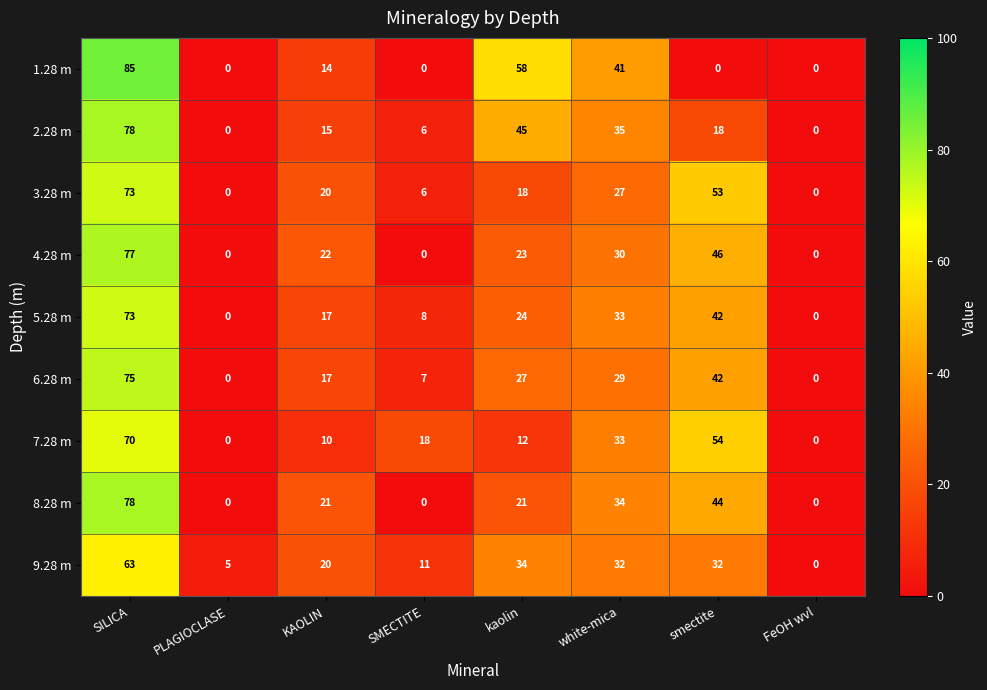

Count the 1.28 m values in the range 0 to 58.

7